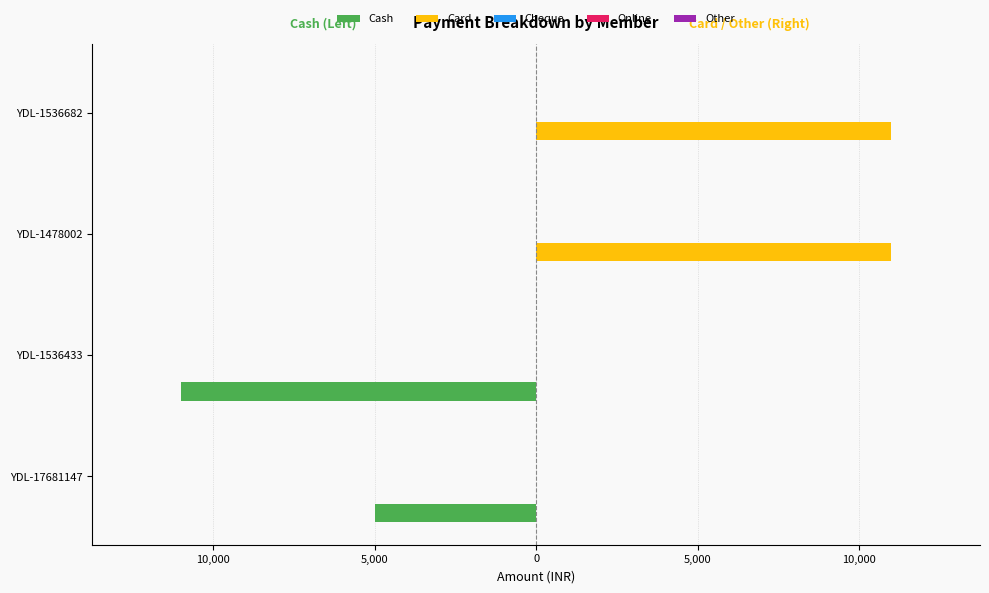

What is the greatest value displayed?

11000.0